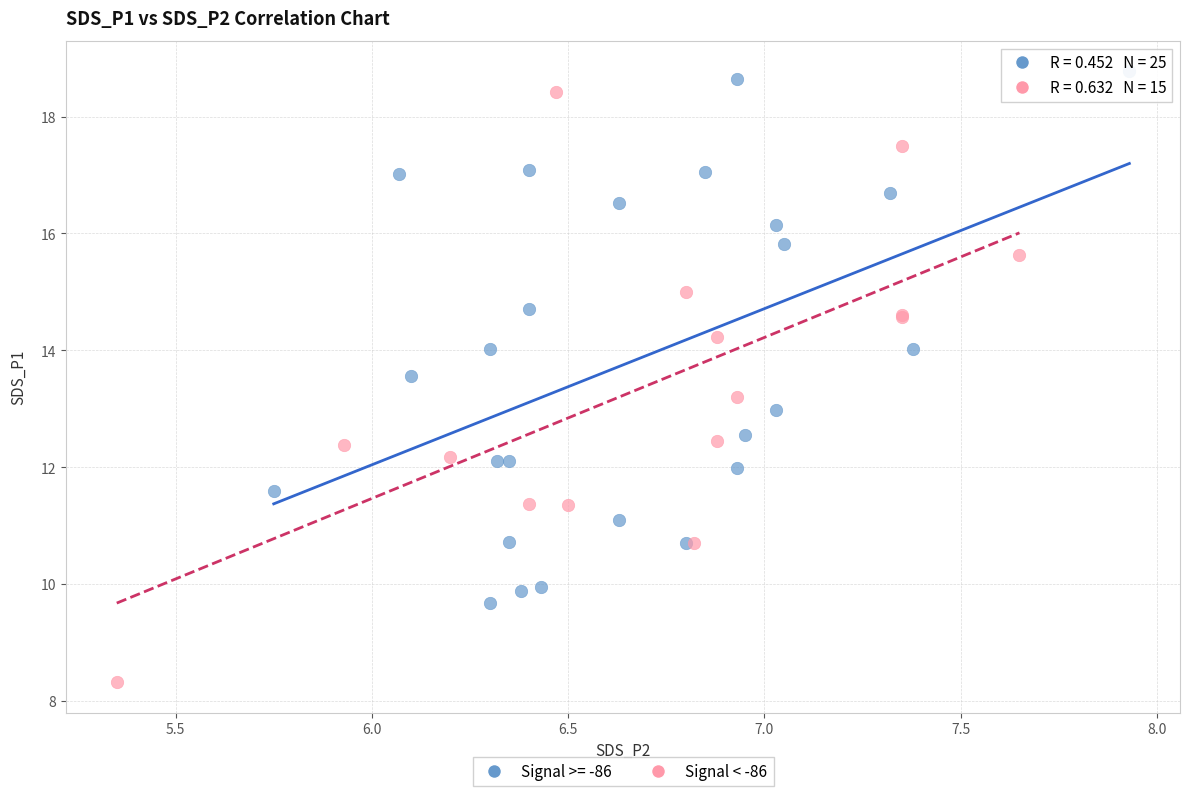

Which series reaches the minimum Y coordinate?

Signal < -86